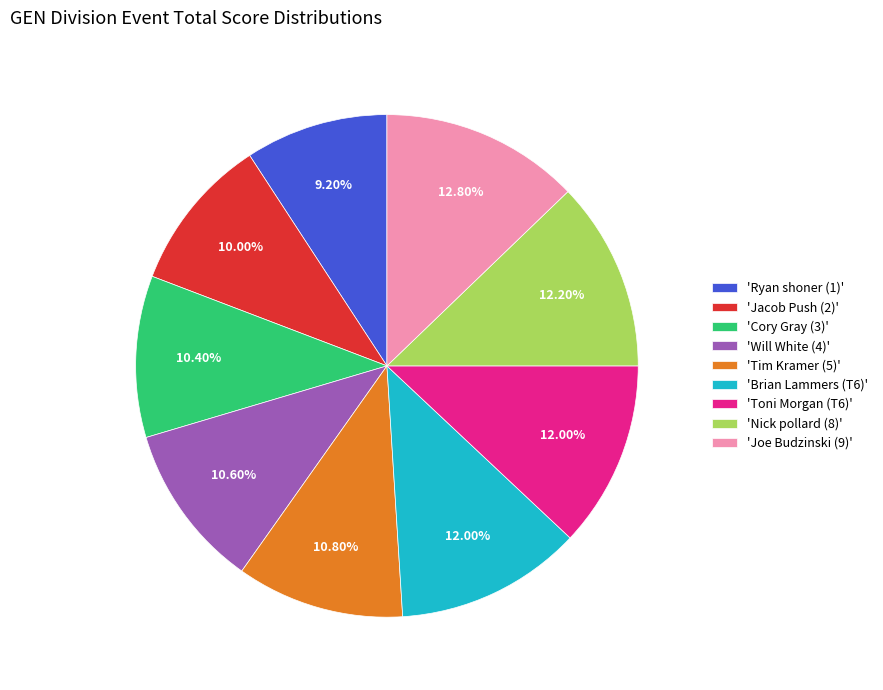

Which category has the smallest portion of the pie?

'Ryan shoner (1)'